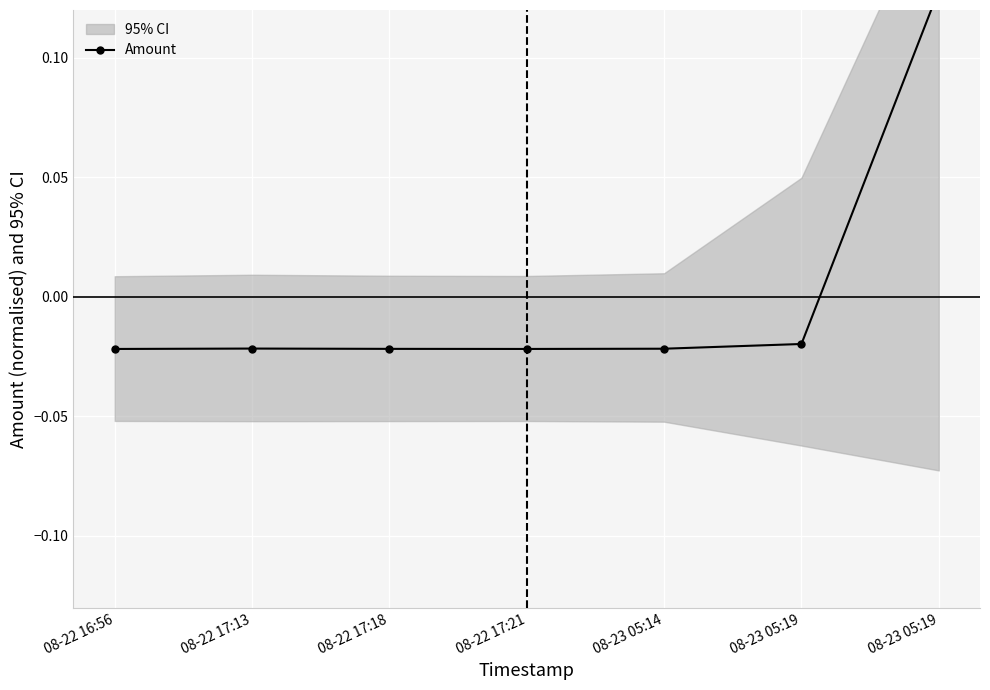

Which has a higher value, 08-23 05:14 or 08-22 17:21?

08-23 05:14